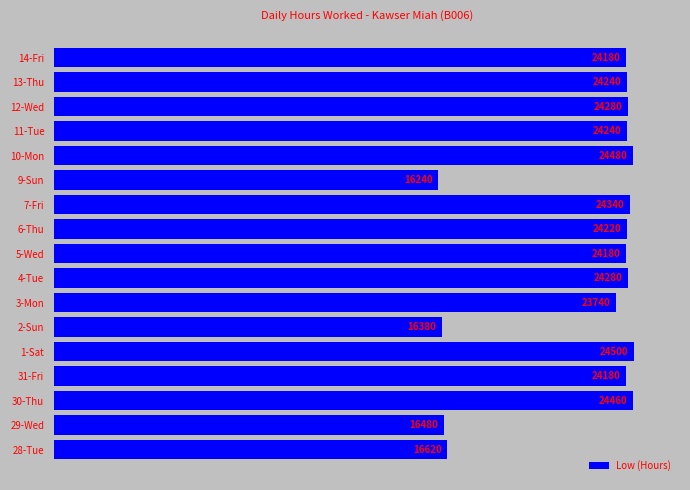

Reading top to bottom, list all the values displayed in this chart.

24180.0	24240.0	24280.0	24240.0	24480.0	16240.0	24340.0	24220.0	24180.0	24280.0	23740.0	16380.0	24500.0	24180.0	24460.0	16480.0	16620.0